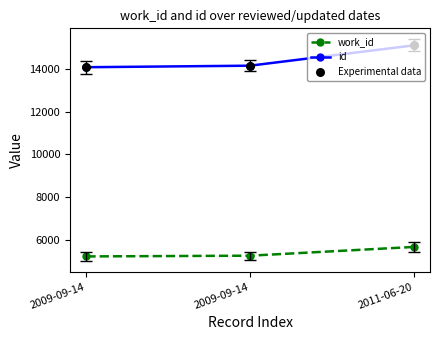

How many data points in work_id are less than 5248?

1